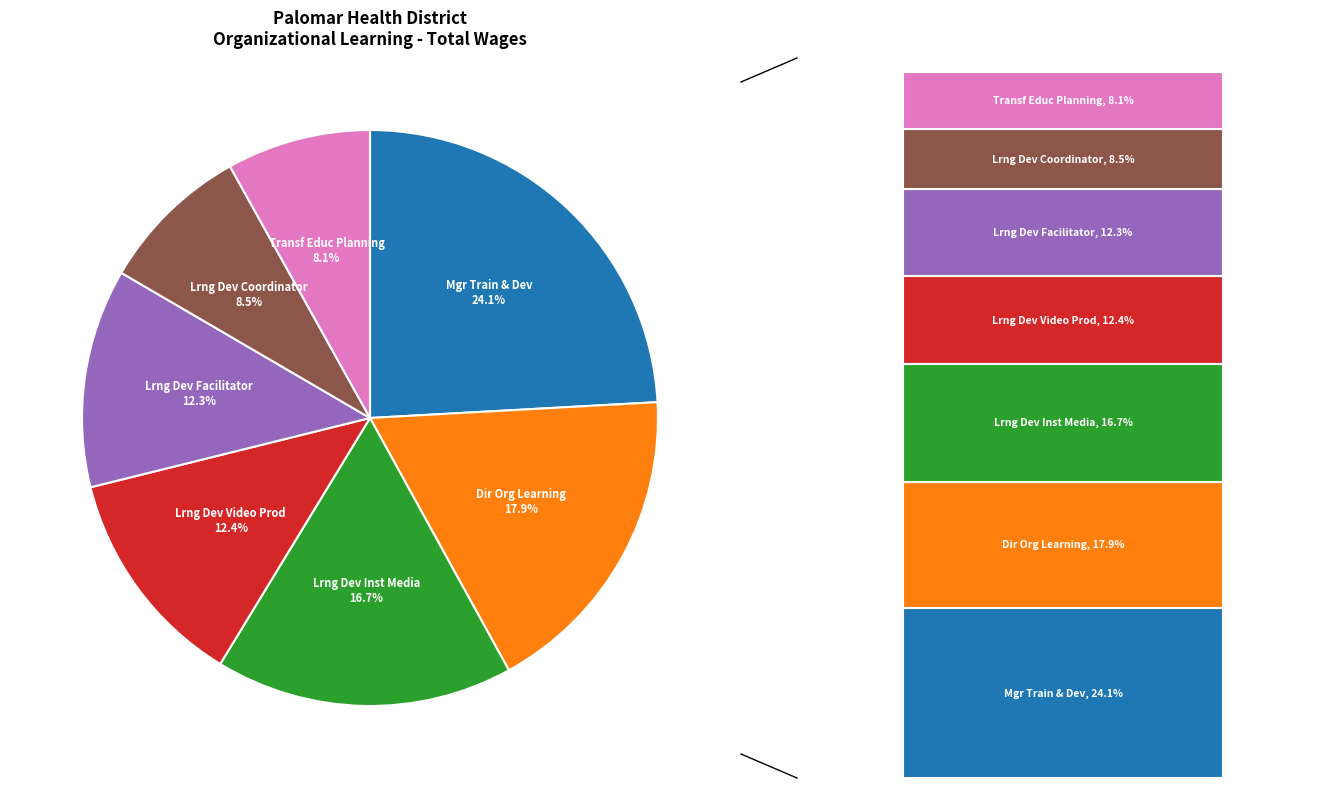

Combined, what portion of the pie is Manager Training & Development and Lrng Dev Specialist Inst Media?

40.8%